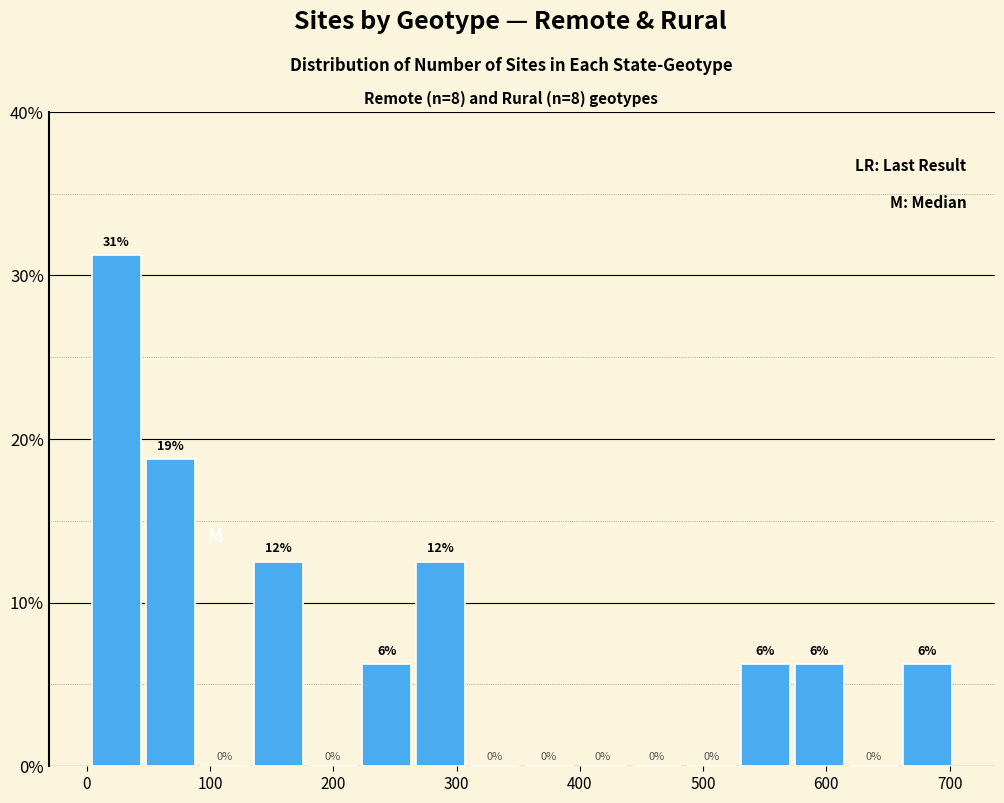

Over which range of the x-axis is the bar tallest?

0 to 50